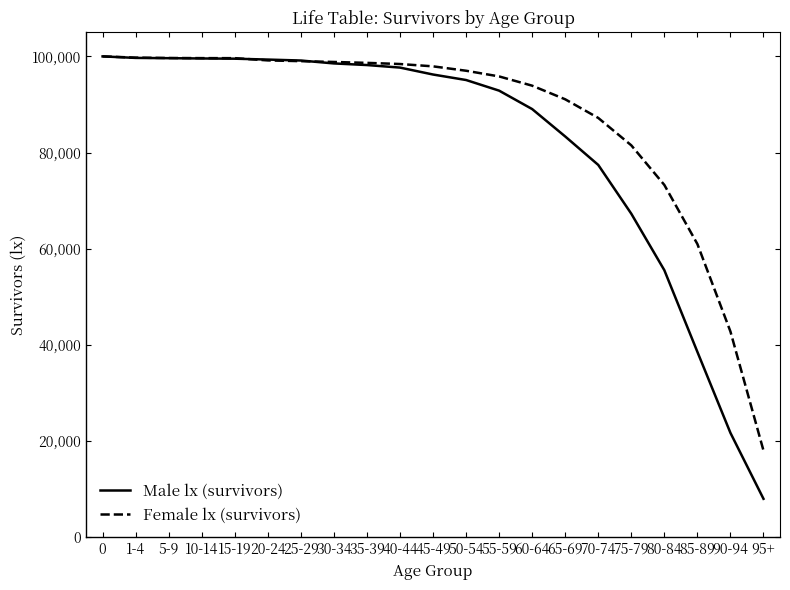

At which label is Female lx (survivors) closest to 59021?

85-89